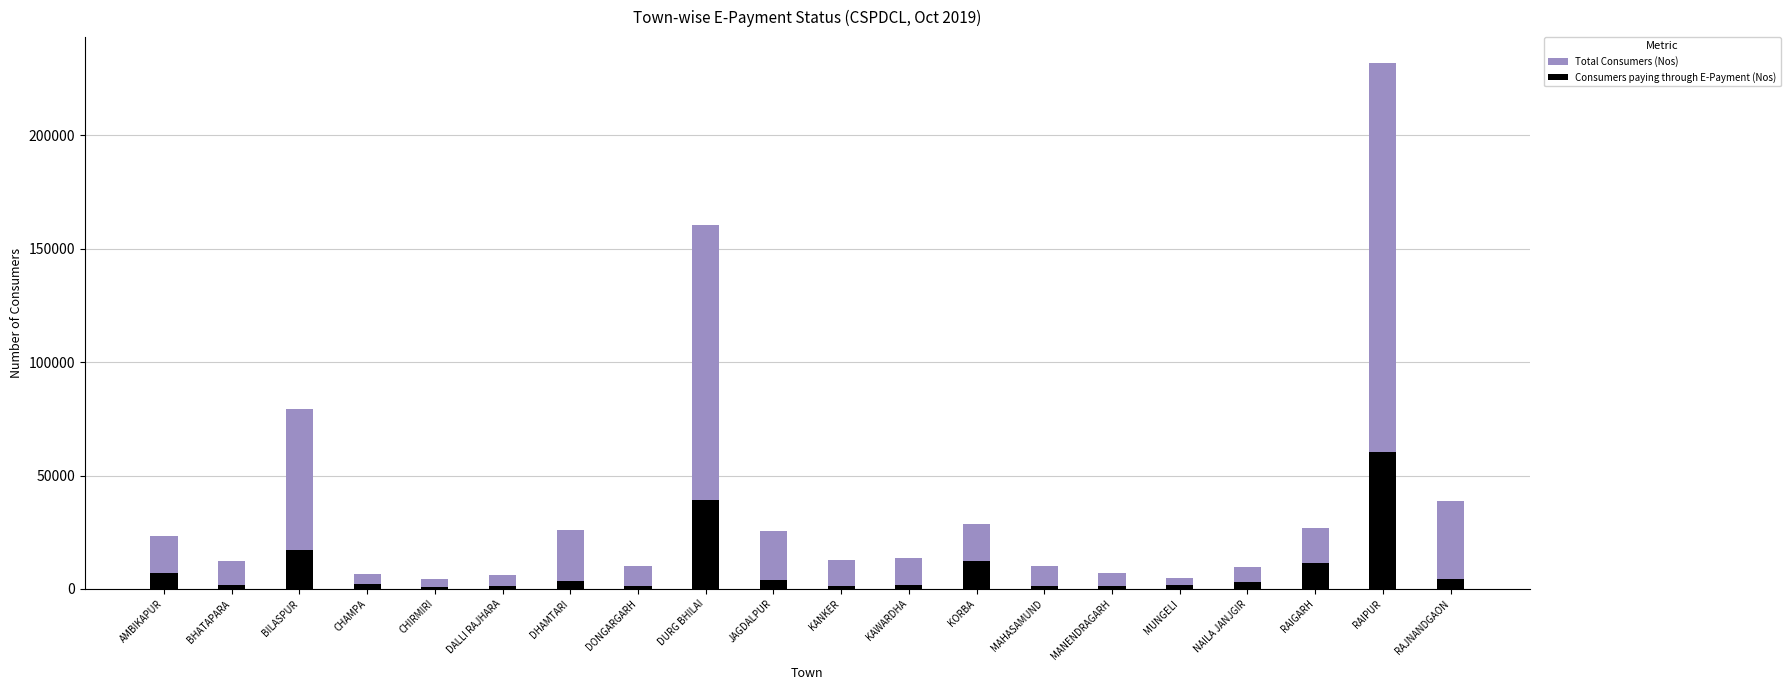

What position from the right is BHATAPARA?

19